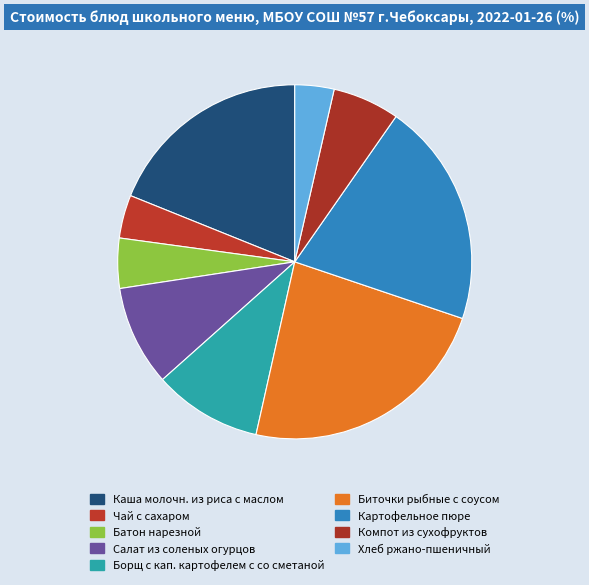

How many slices are in this pie chart?

9